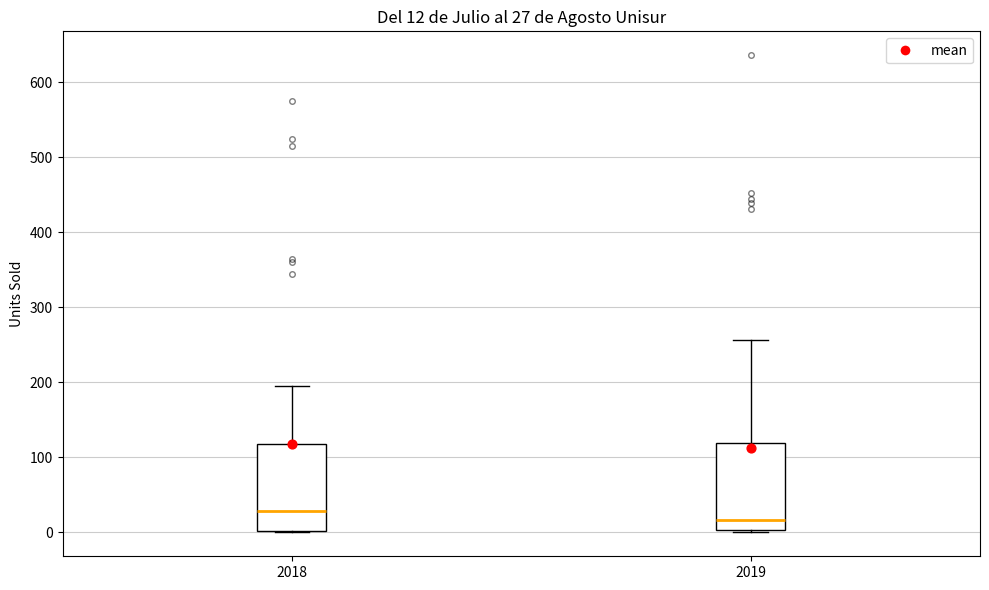

Which box's median line is the lowest?

2019